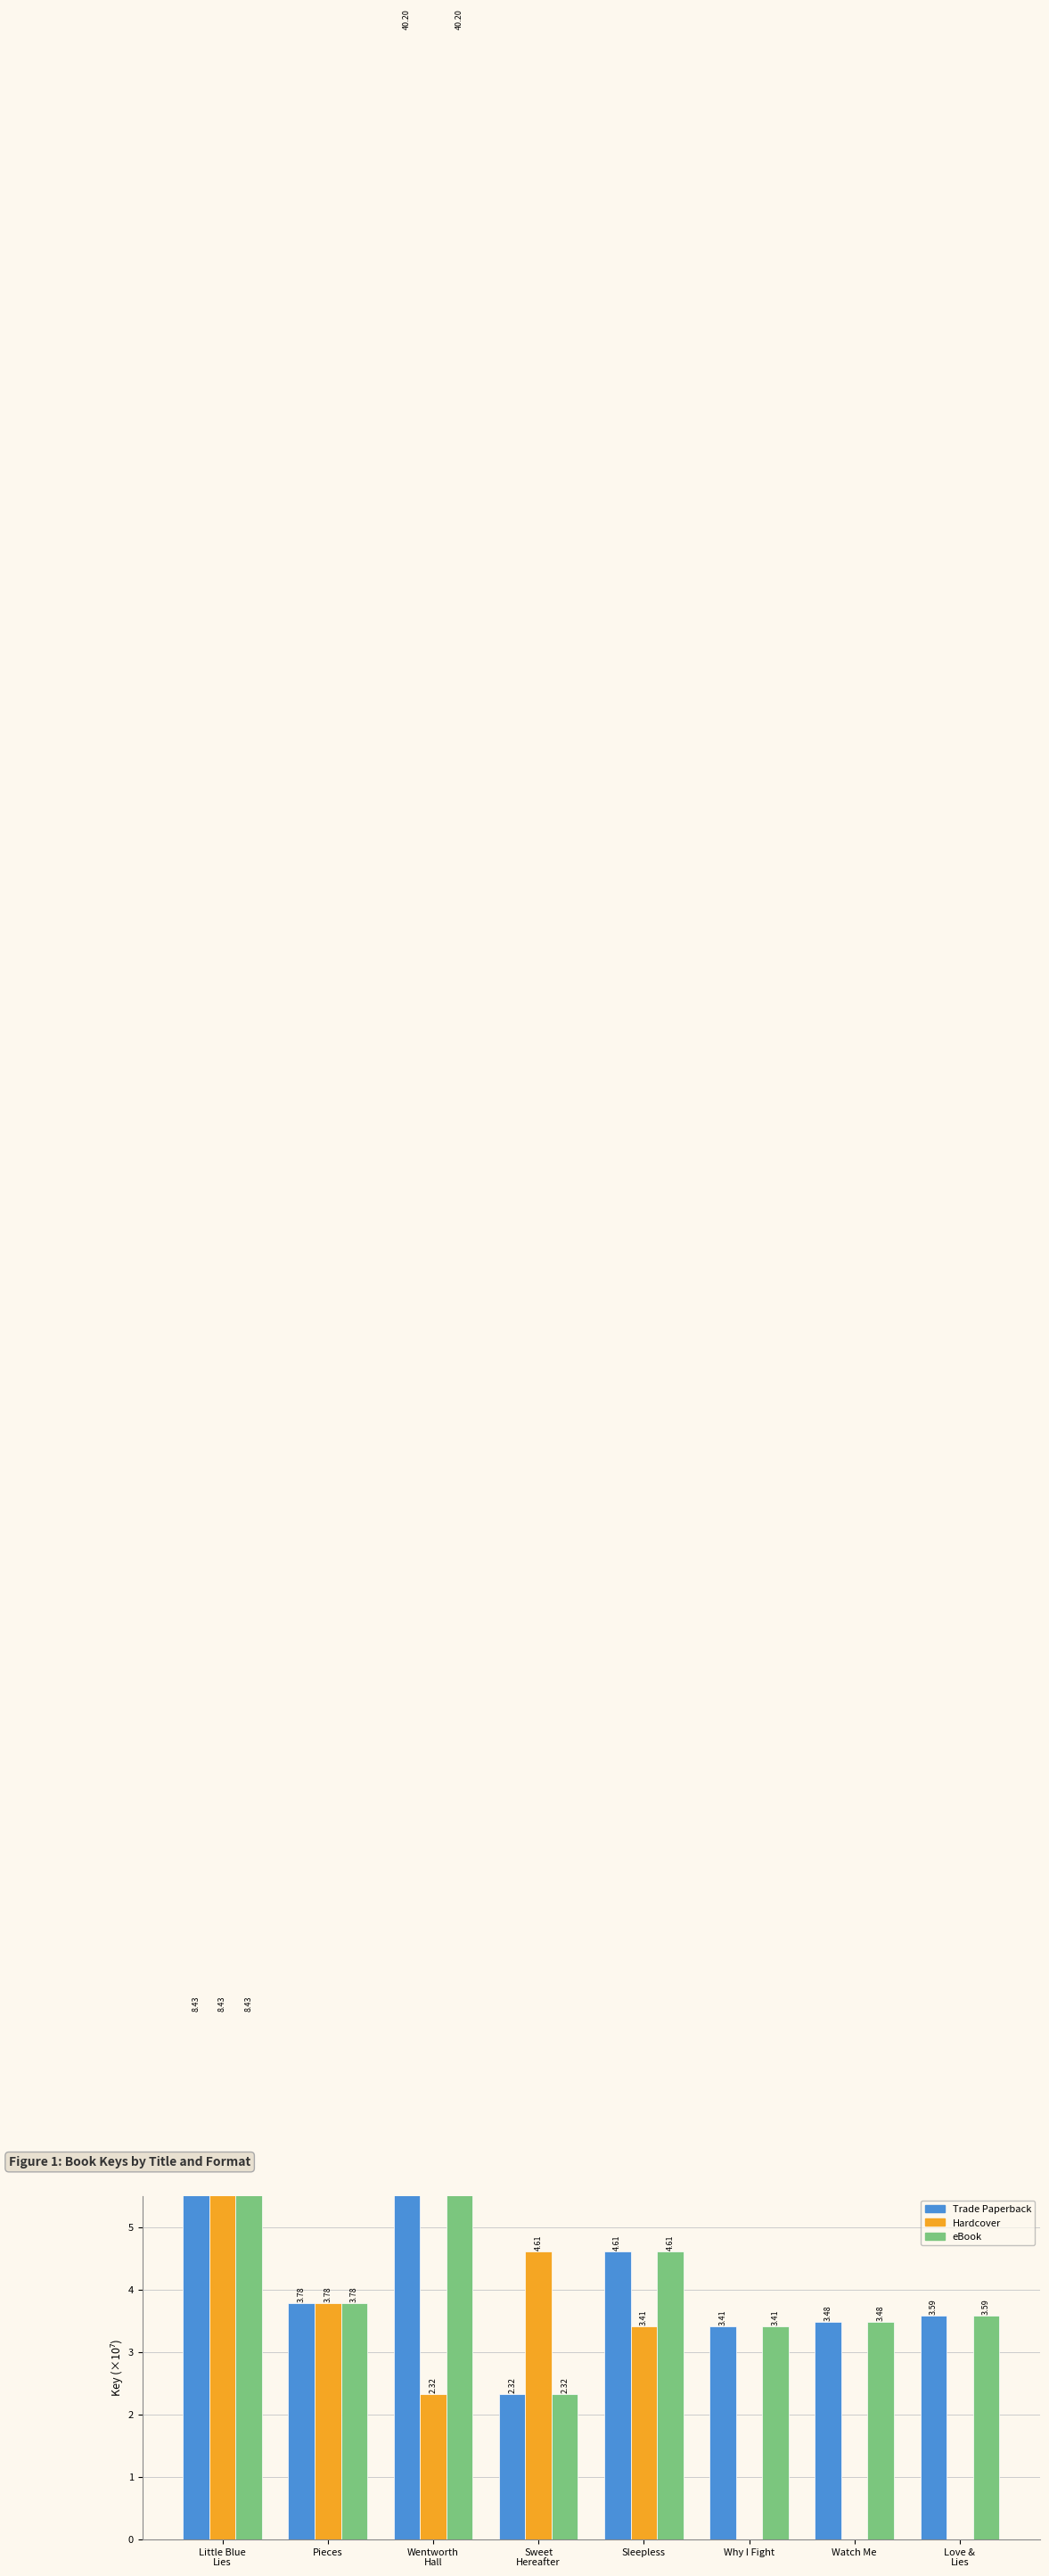

Which series has the largest total across all categories?

Trade Paperback